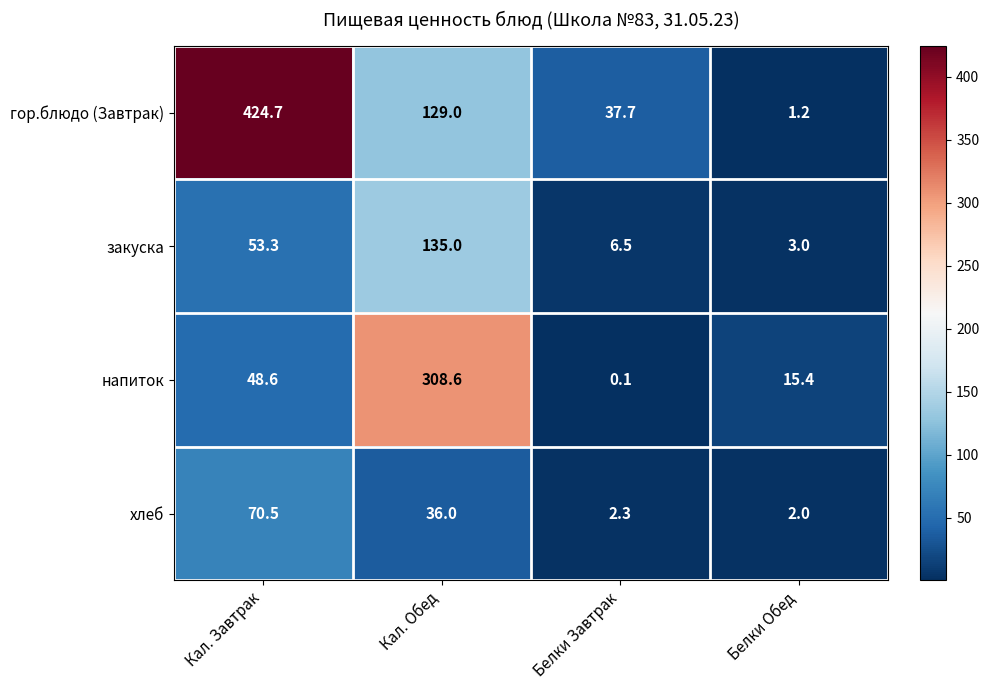

Rank the series at Кал. Завтрак from lowest to highest value.

напиток, закуска, хлеб, гор.блюдо (Завтрак)